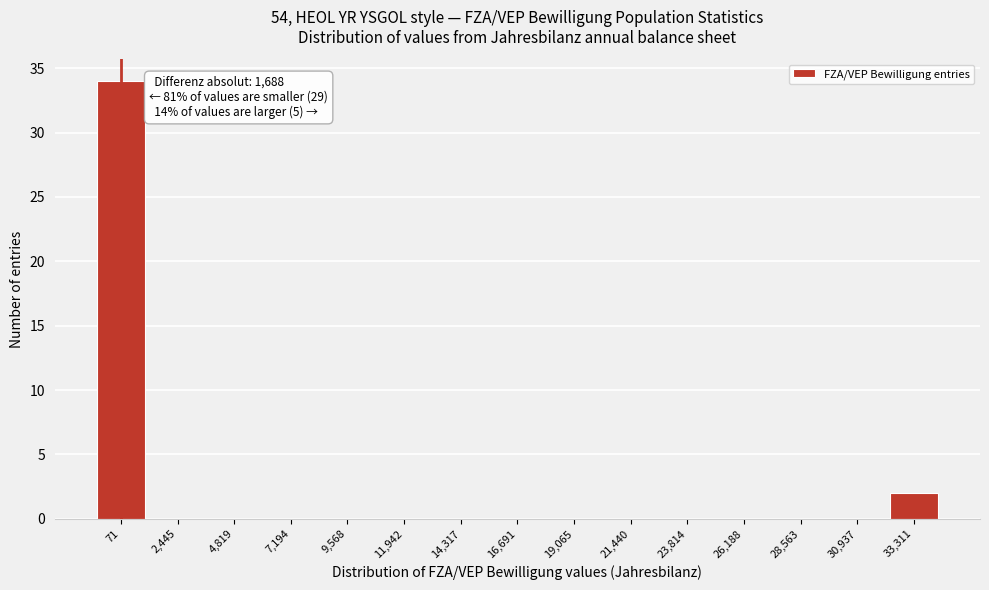

Reading left to right, list all the values displayed in this chart.

71=34	2,445=0	4,819=0	7,194=0	9,568=0	11,942=0	14,317=0	16,691=0	19,065=0	21,440=0	23,814=0	26,188=0	28,563=0	30,937=0	33,311=2